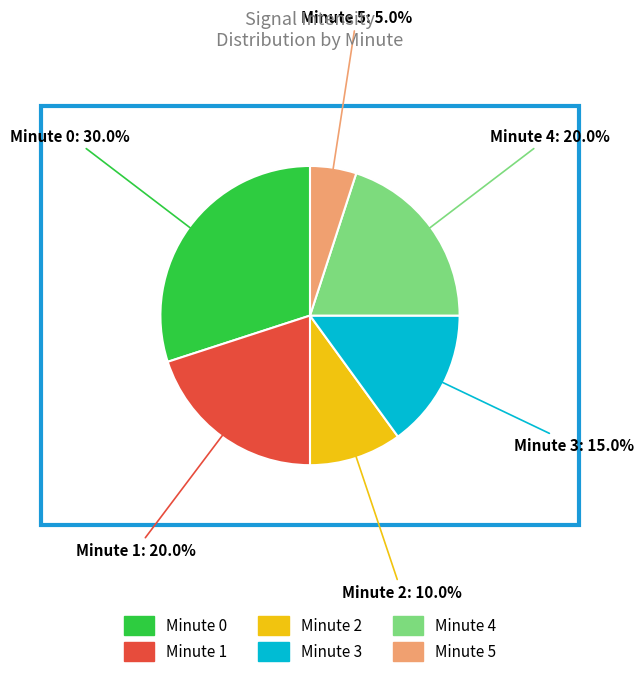

The Minute 5 slice represents 5% of the pie. True or false?

True